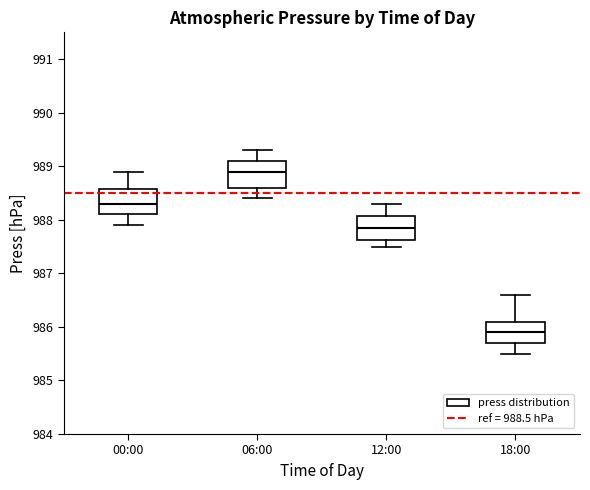

Reading left to right, transcribe this box plot: for each box, give where its median line is, the range the box spans, and where its two whiskers end, as read against the y-axis. The values are not printed on the chart, so give them approximately, as read against the axis.

00:00: median 988.3, box 988.1 to 988.6, whiskers 987.9 to 988.9
06:00: median 988.9, box 988.6 to 989.1, whiskers 988.4 to 989.3
12:00: median 987.9, box 987.6 to 988.1, whiskers 987.5 to 988.3
18:00: median 985.9, box 985.7 to 986.1, whiskers 985.5 to 986.6